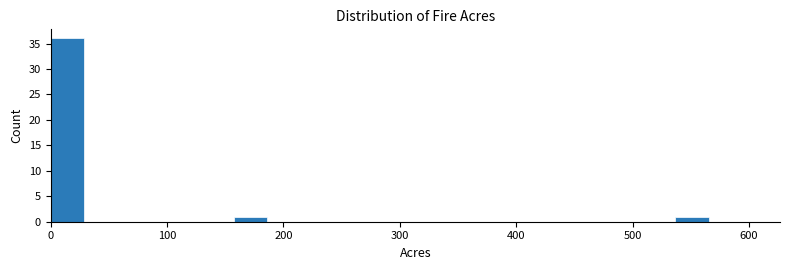

Around what value on the x-axis is the tallest bar? Give the approximate position of its centre, as read against the axis.

10